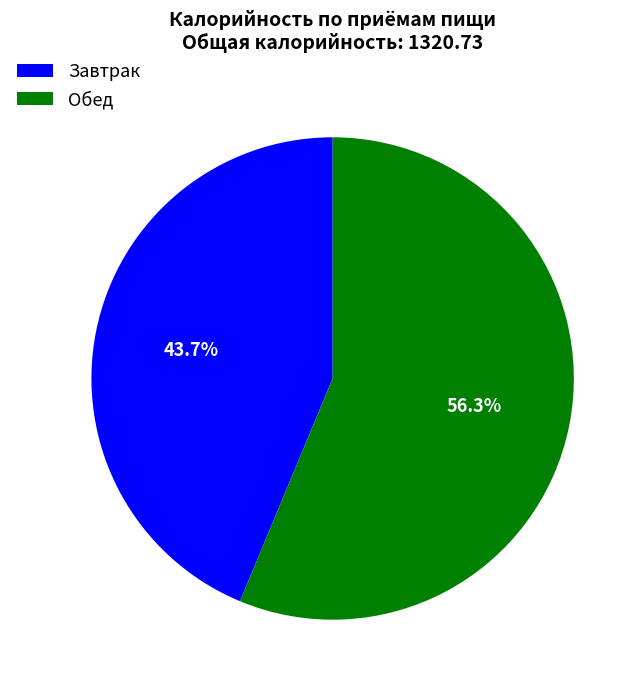

Which slice represents more than half of the pie?

Обед